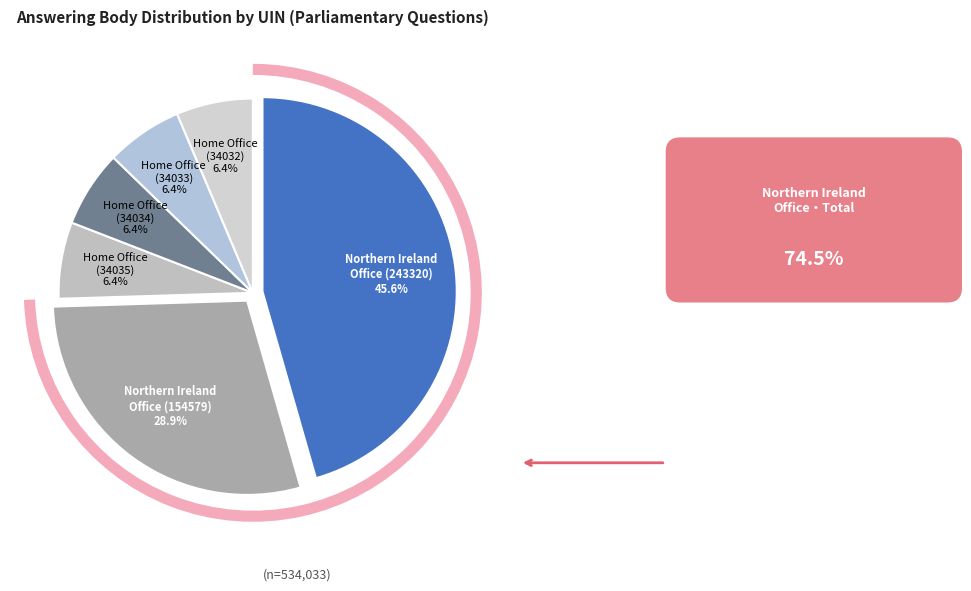

Combined, do Home Office (34033) and Home Office (34032) account for over 50%?

No